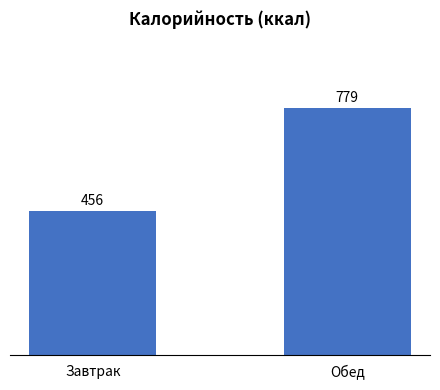

Rank the categories by value from lowest to highest.

Завтрак, Обед